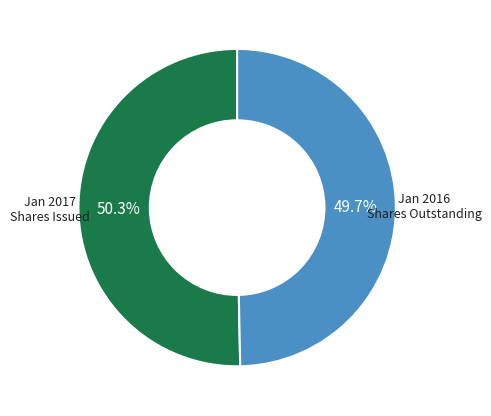

What is the total percentage of Jan 2016 Shares Outstanding and Jan 2017 Shares Issued?

100.0%